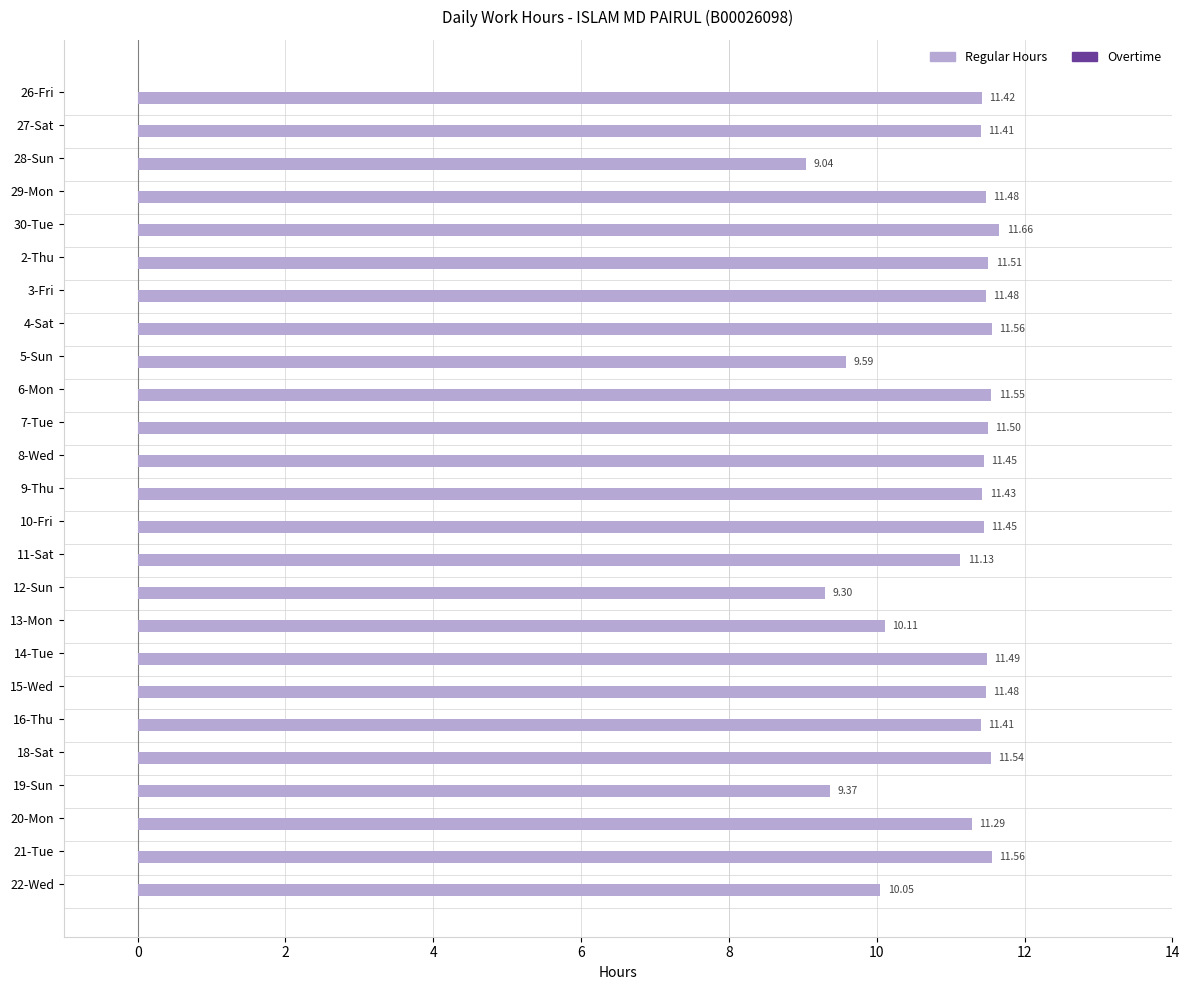

Which has a higher value, 12-Sun or 5-Sun?

5-Sun